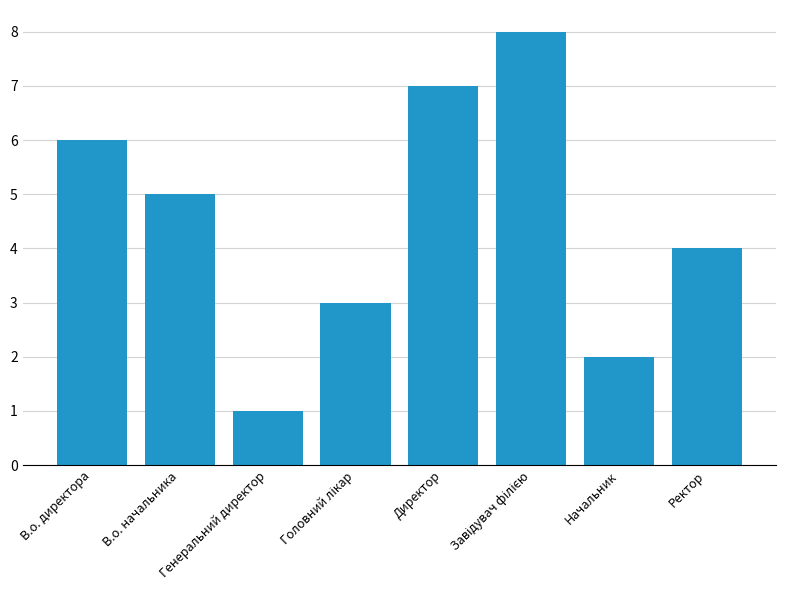

What is the difference between the values at В.о. директора and В.о. начальника?

1